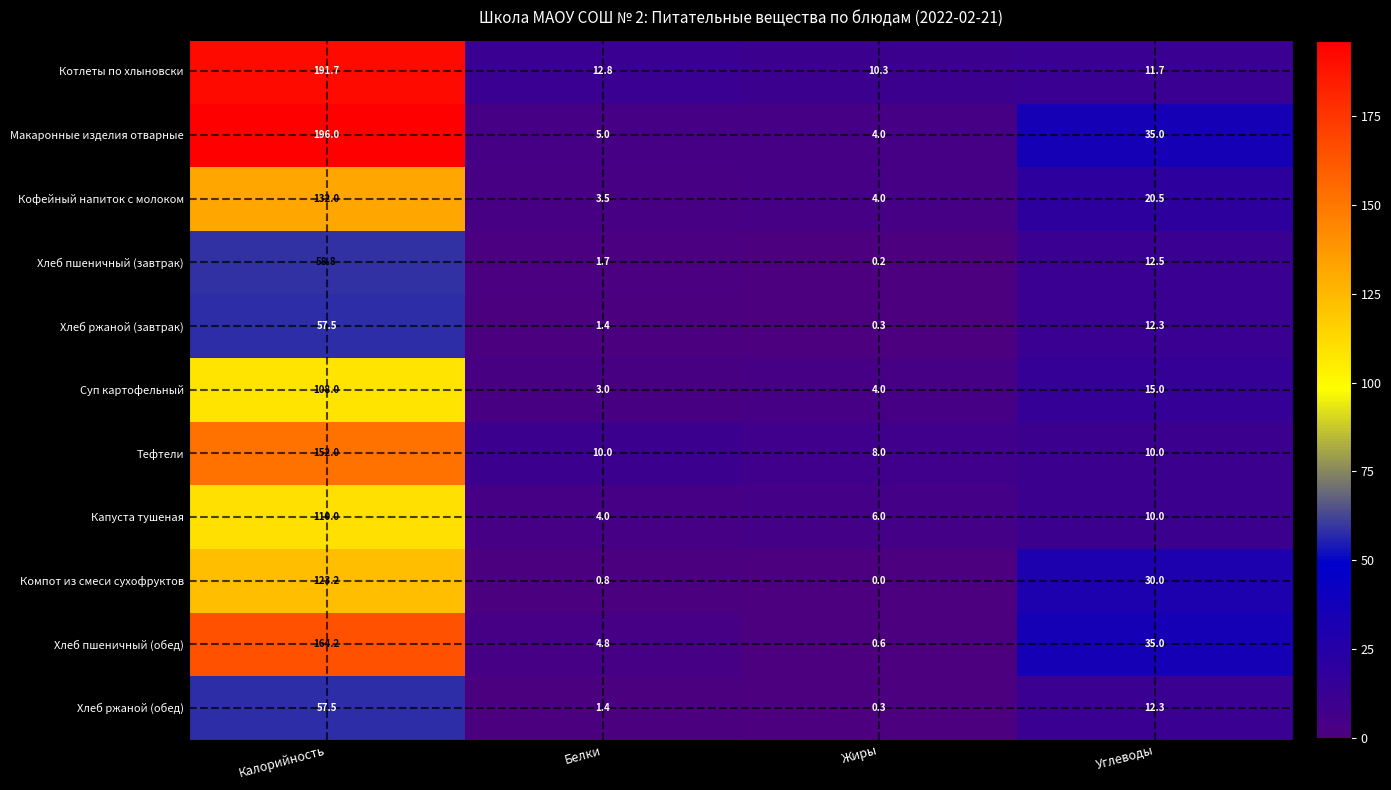

What is the maximum value shown in the chart?

196.0